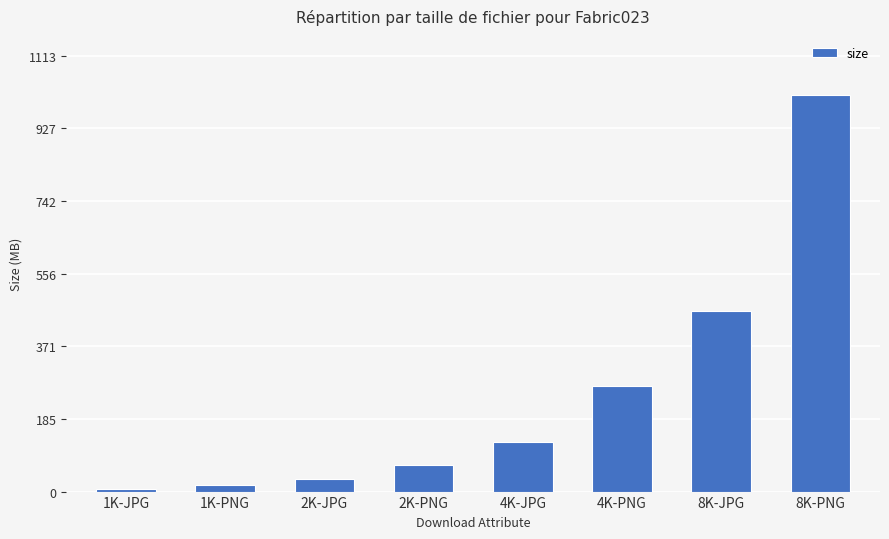

Is it true that the value at 1K-JPG is 7.7?

True